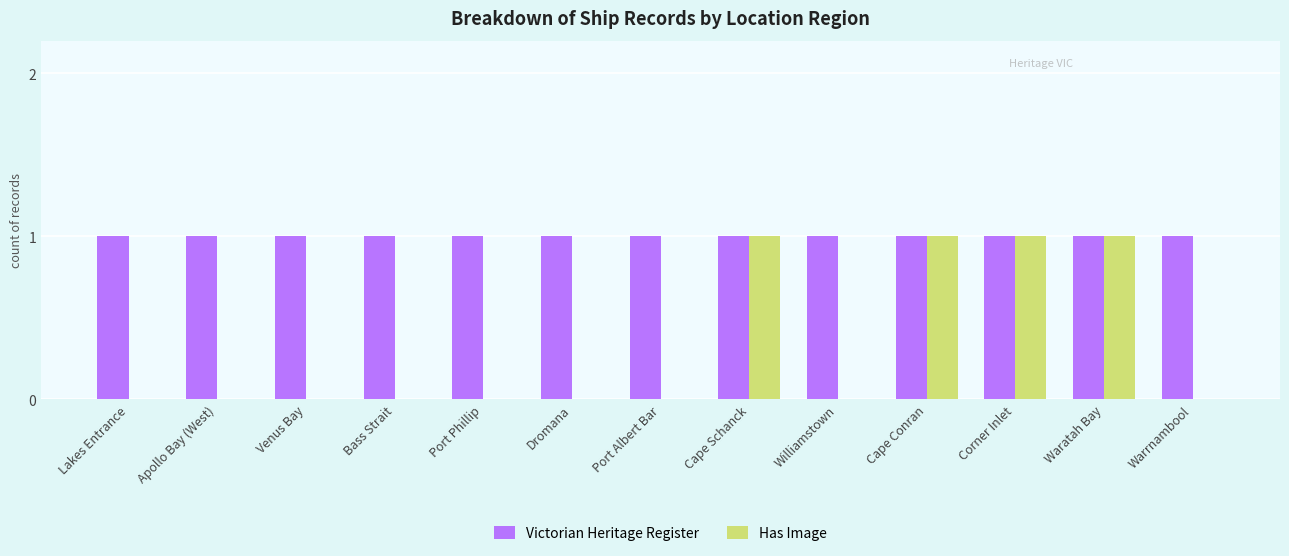

Is the value of Victorian Heritage Register at Lakes Entrance greater than the value of Has Image at Bass Strait?

Yes